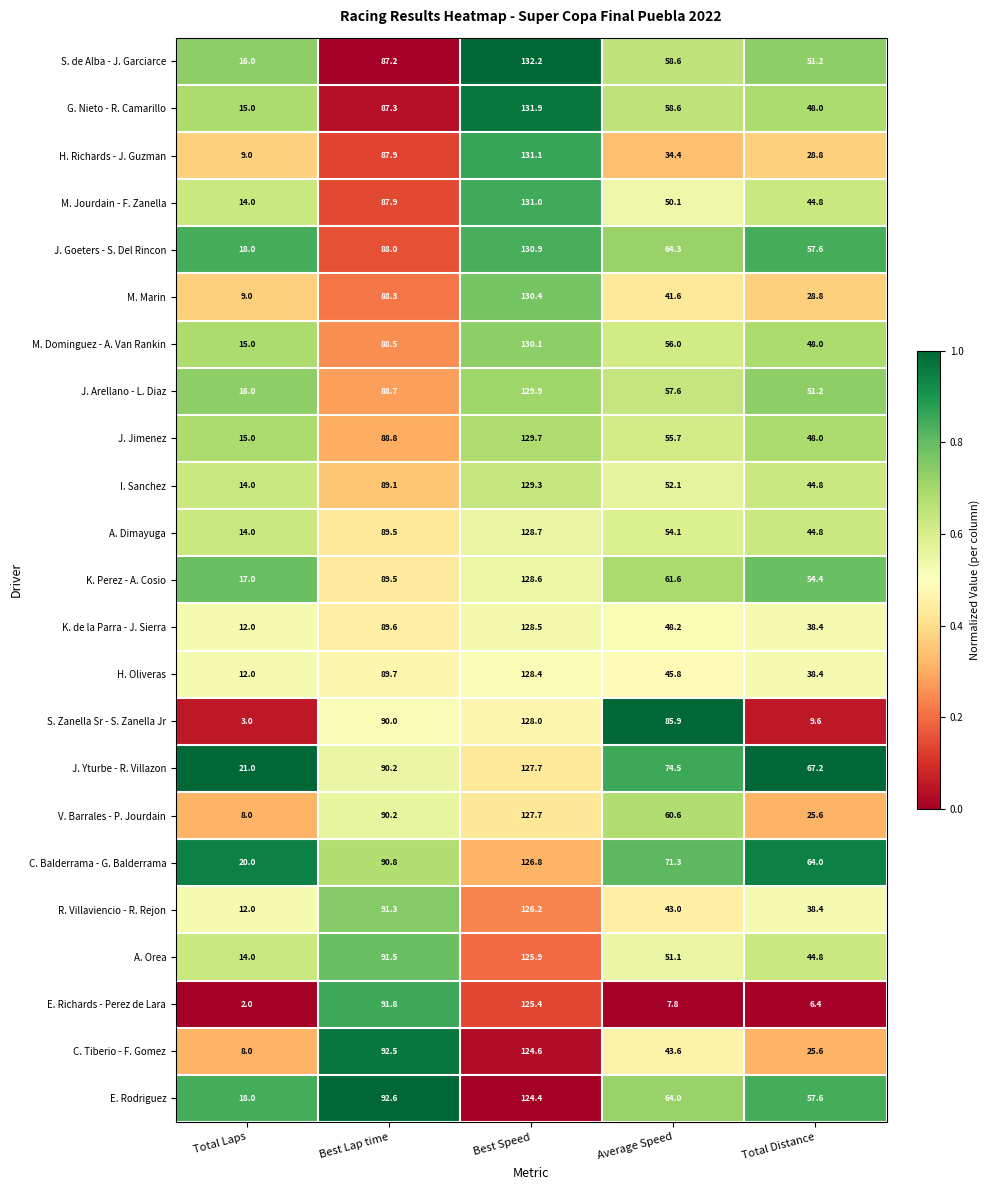

What is the average value of the E. Richards - Perez de Lara series?

46.7